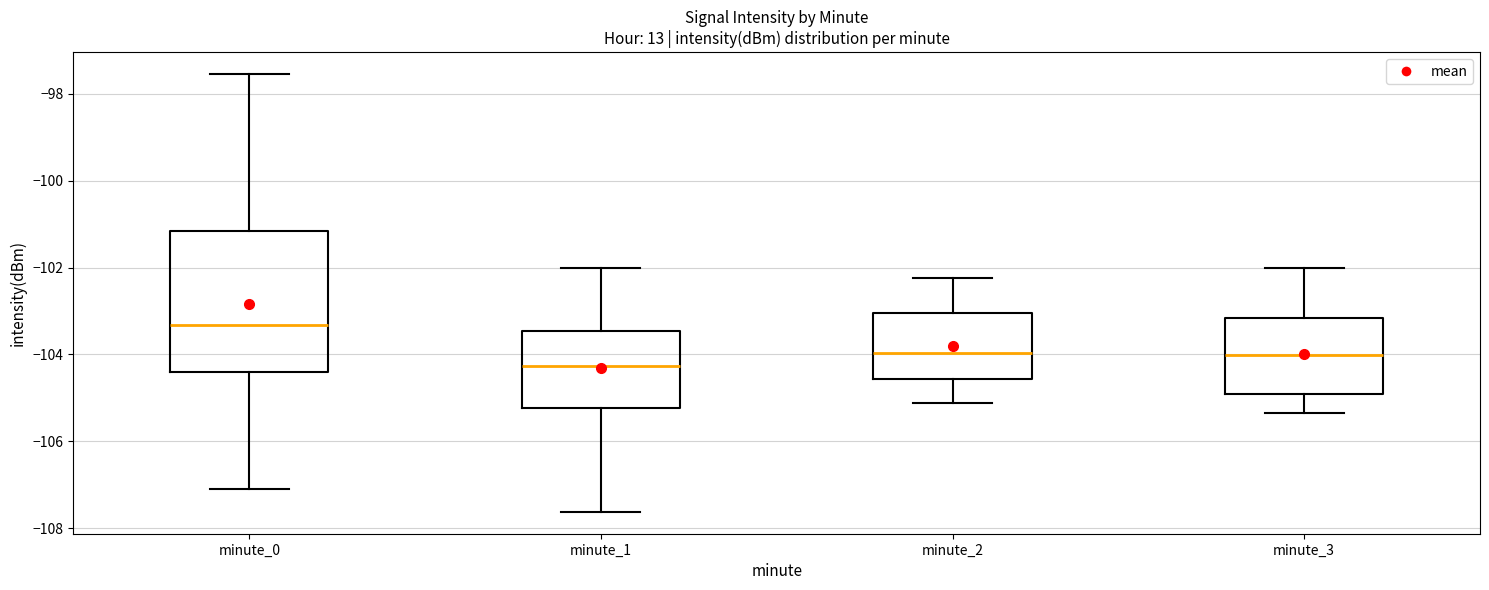

Reading left to right, read every box against the y-axis: the position of its median line, the range the box covers, and the ends of its whiskers. The values are not printed on the chart, so give them approximately, as read against the axis.

minute_0: median -103.4, box -104.4 to -101.2, whiskers -107.2 to -97.6
minute_1: median -104.2, box -105.2 to -103.4, whiskers -107.6 to -102.0
minute_2: median -104.0, box -104.6 to -103.0, whiskers -105.2 to -102.2
minute_3: median -104.0, box -105.0 to -103.2, whiskers -105.4 to -102.0